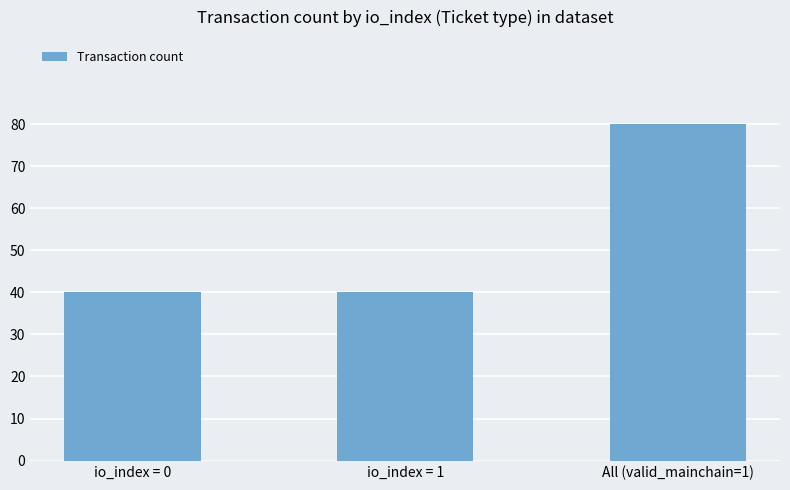

Count the values in the range 40 to 80.

3